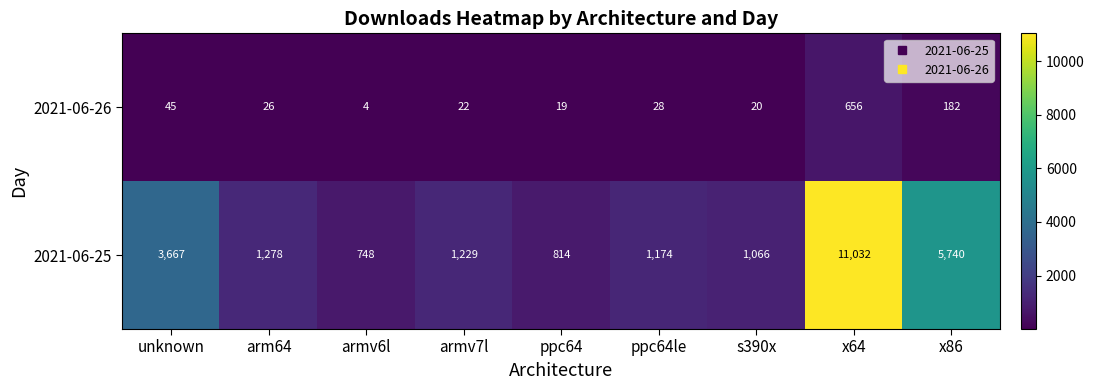

True or false: 2021-06-25 has a value of 1278 at arm64.

True